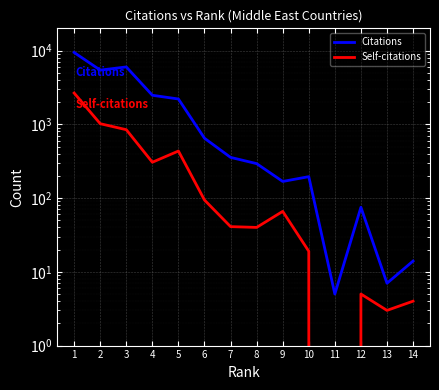

True or false: Self-citations and Citations cross at least once.

False